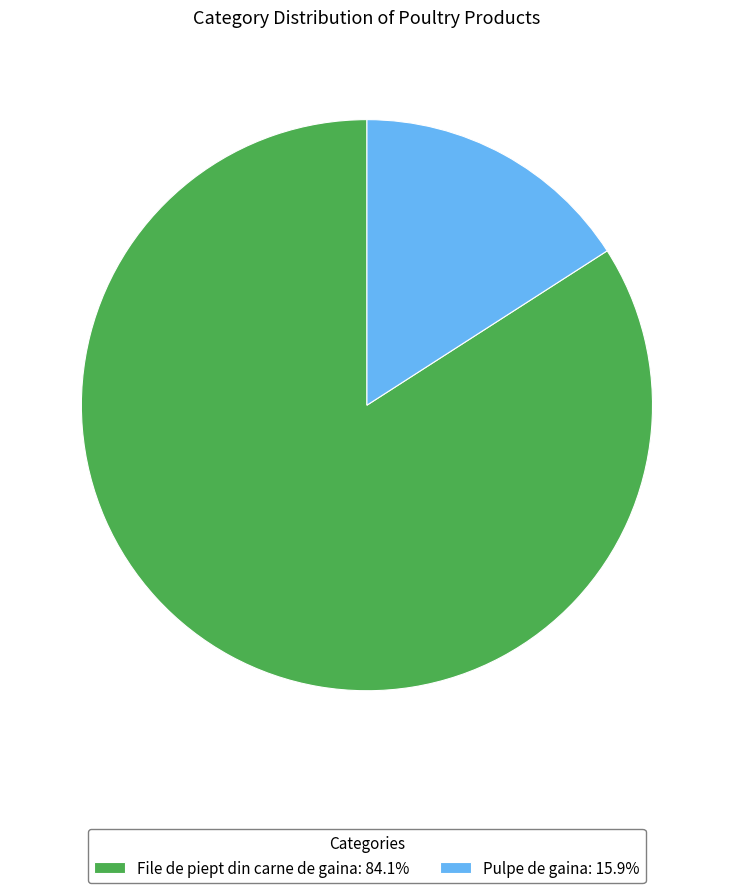

How many segments does this pie chart have?

2